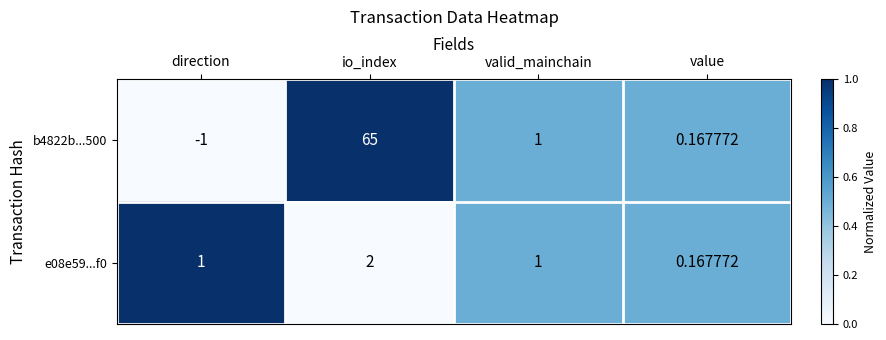

Which series has the largest total across all categories?

b4822b...500